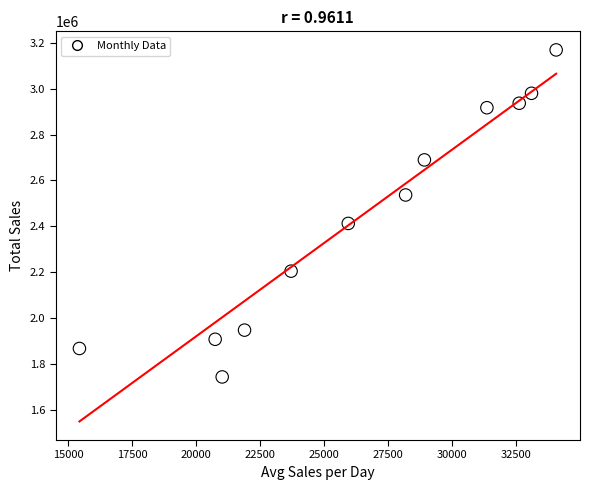

What Y value in the scatter plot is closest to 2456486?

2412981